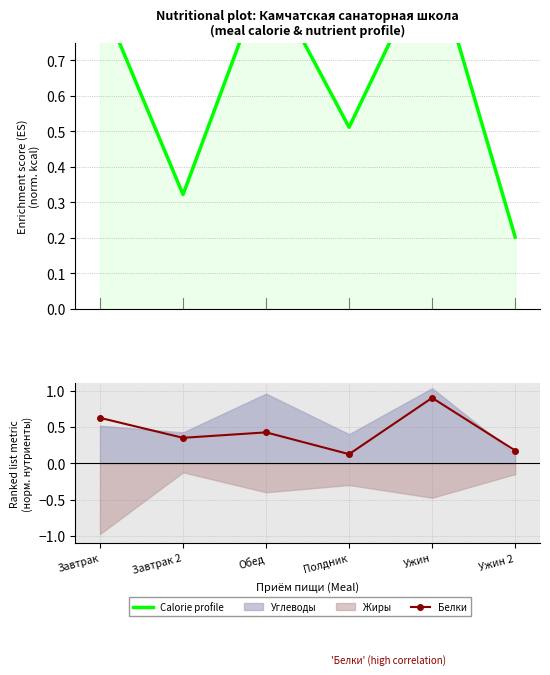

How many interior local peaks does the Белки series have?

2